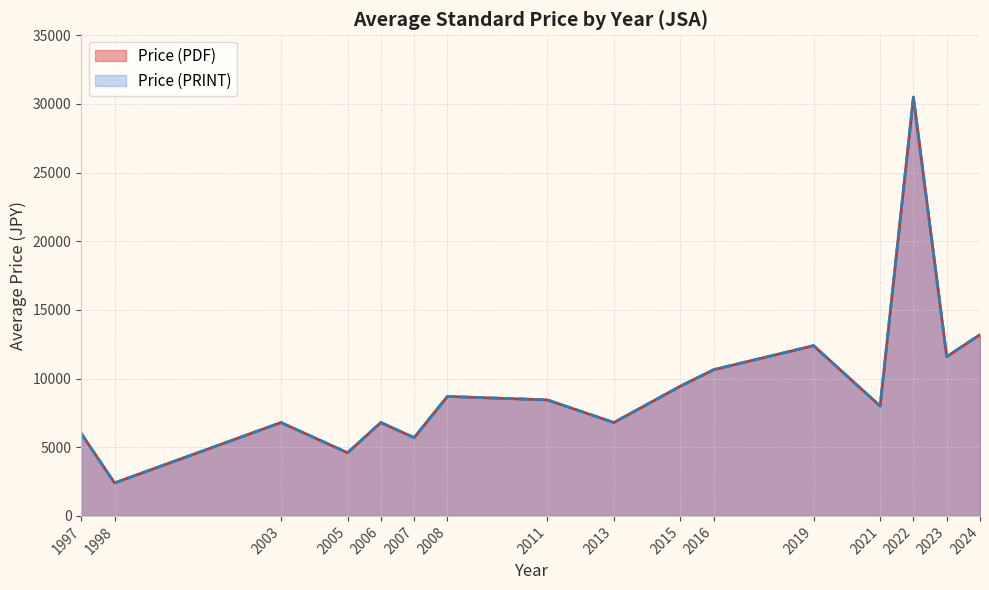

How many lines are shown in the chart?

2